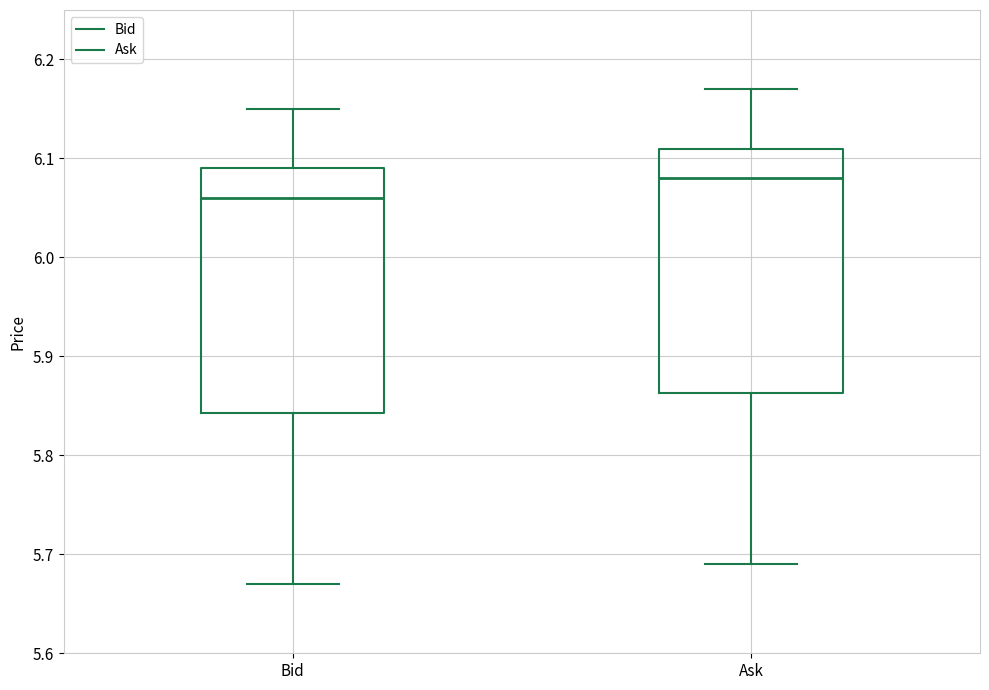

Where does the median line of the box for Bid sit on the y-axis? The values are not printed on the chart, so give them approximately, as read against the axis.

6.06